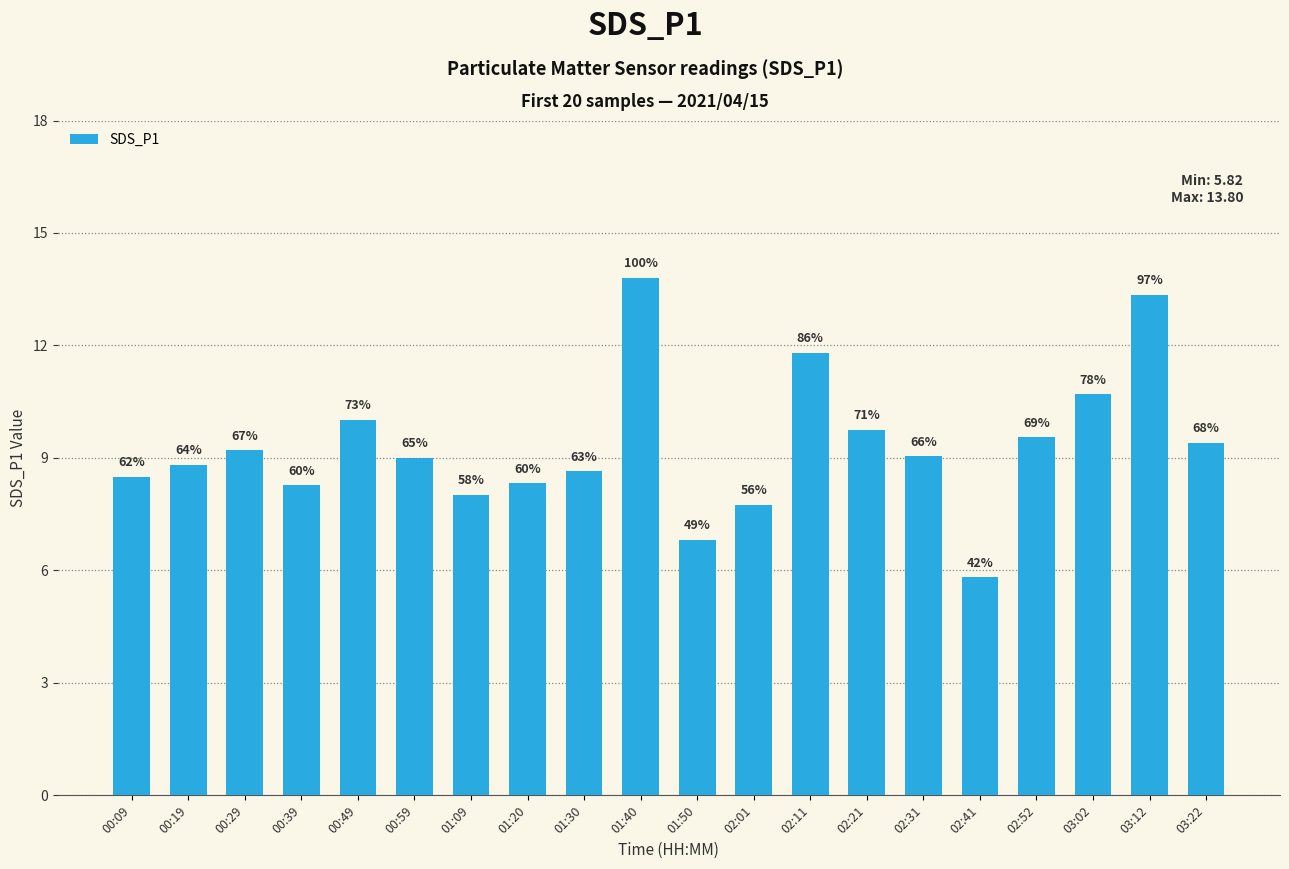

What is the minimum value shown in the chart?

5.8